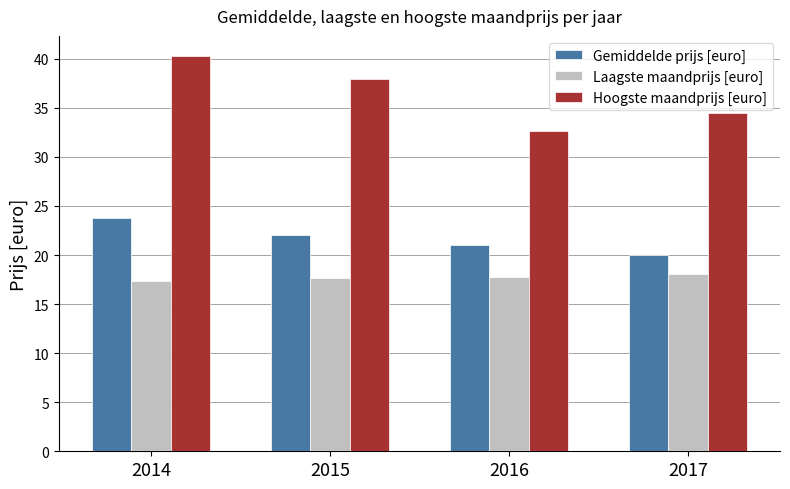

The Laagste maandprijs [euro] series shows 17.7 at 2016. True or false?

True